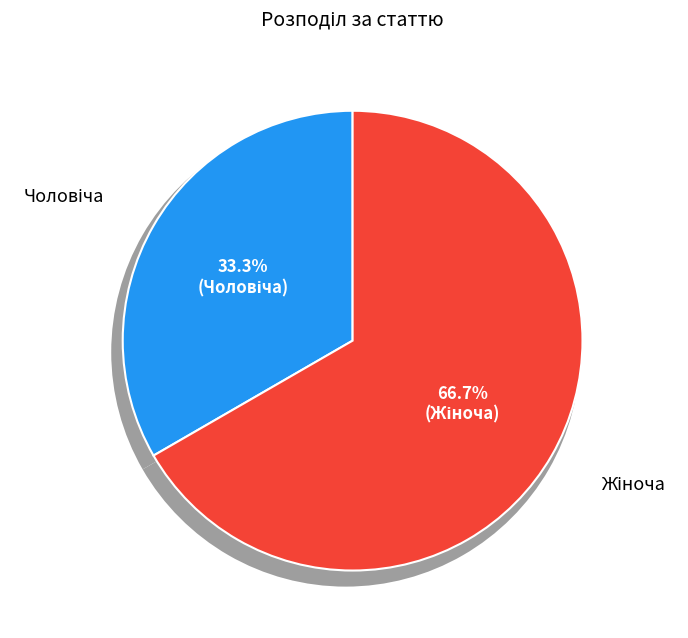

Is there any slice that represents more than half of the pie?

Yes